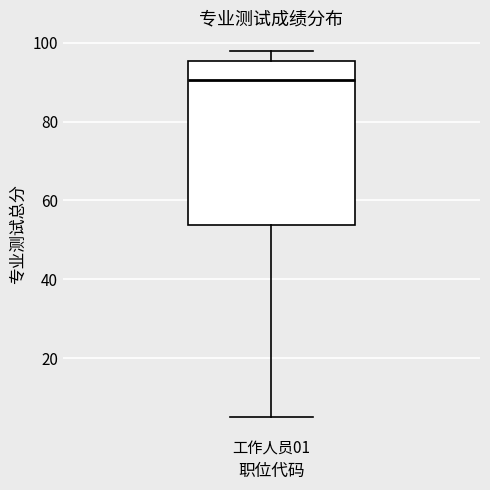

Where does the lower whisker of the box for 工作人员01 end on the y-axis? The values are not printed on the chart, so give them approximately, as read against the axis.

6